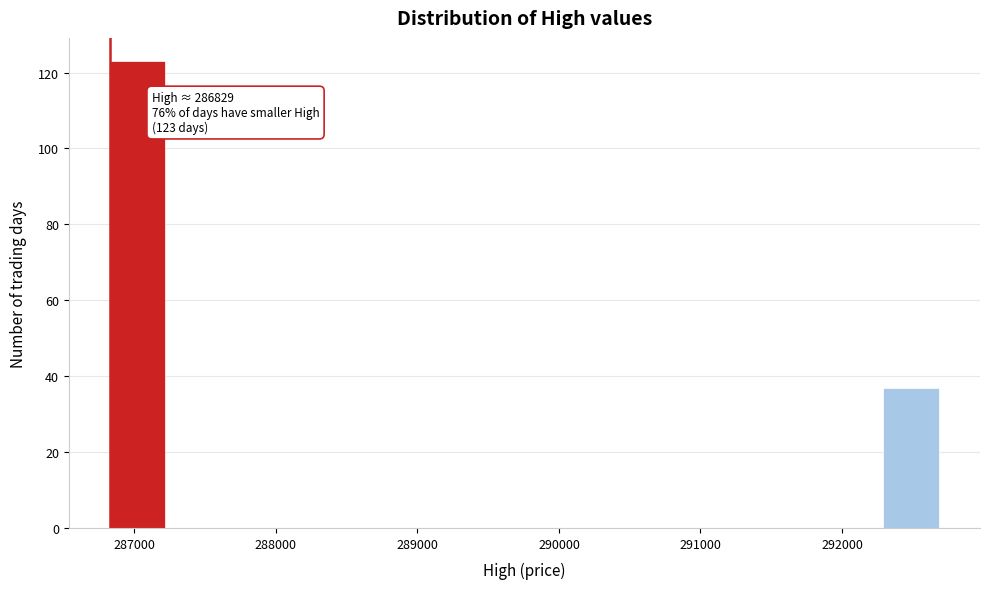

Around what value on the x-axis is the tallest bar? Give the approximate position of its centre, as read against the axis.

287000